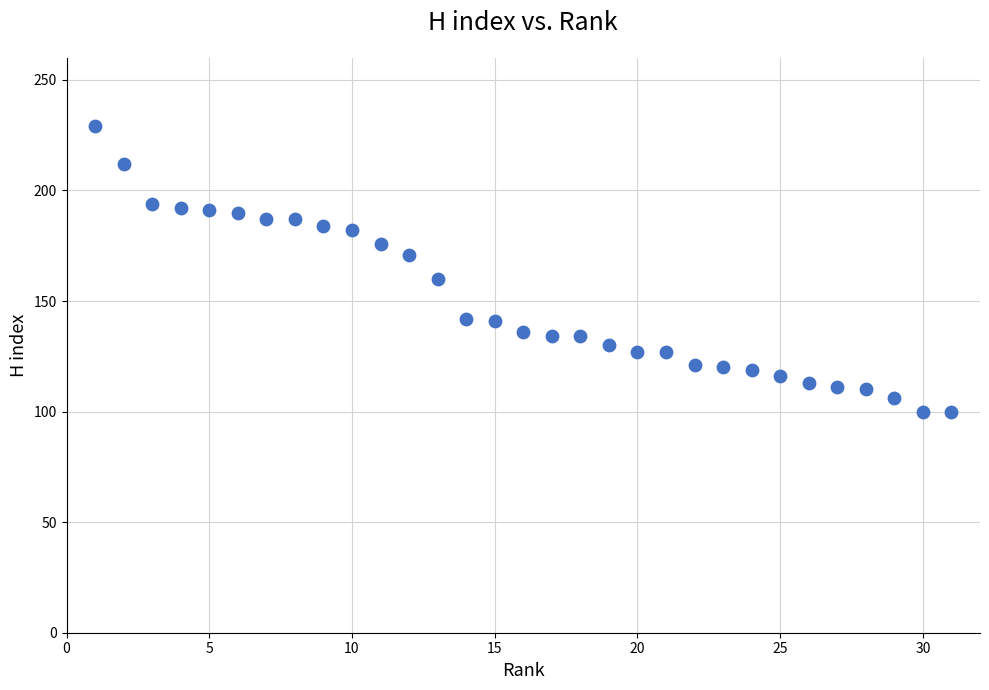

What is the range of Y values (max minus min)?

129